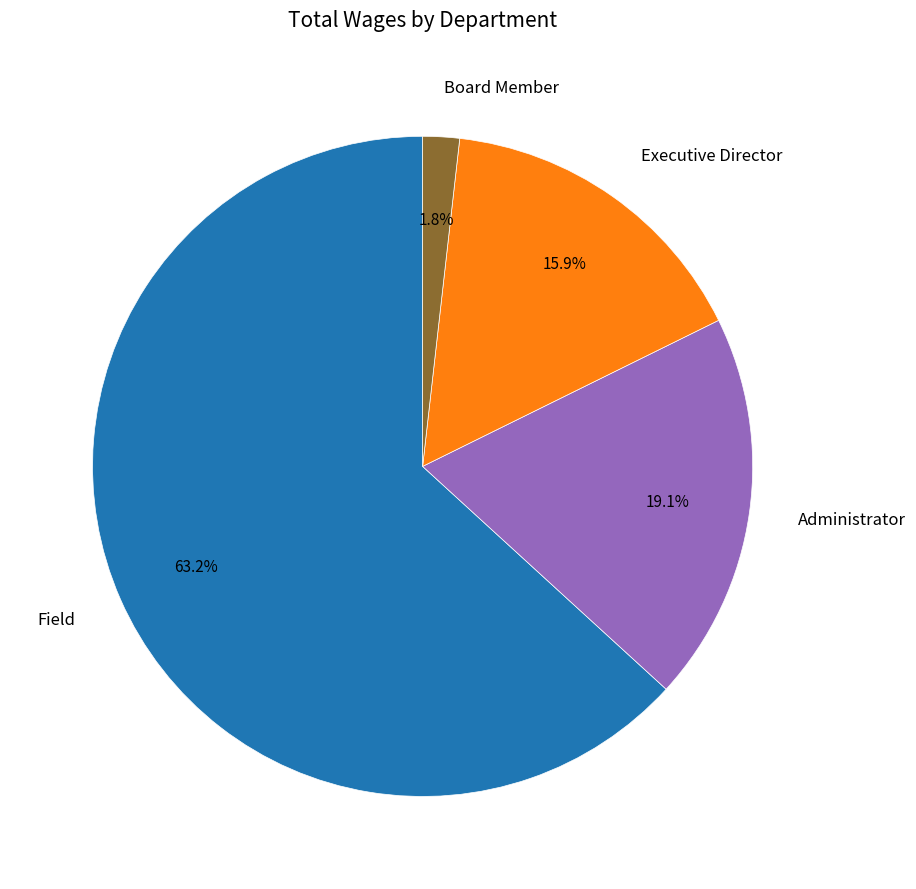

Which category accounts for the majority?

Field